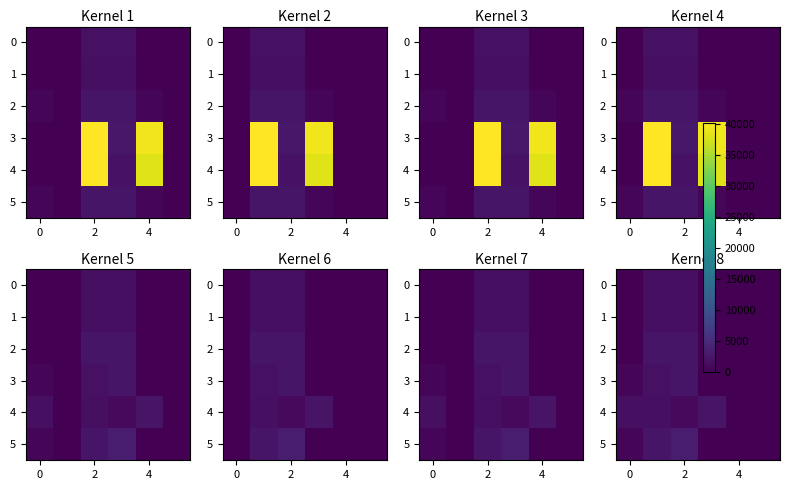

Which category has the highest value across all series?

2